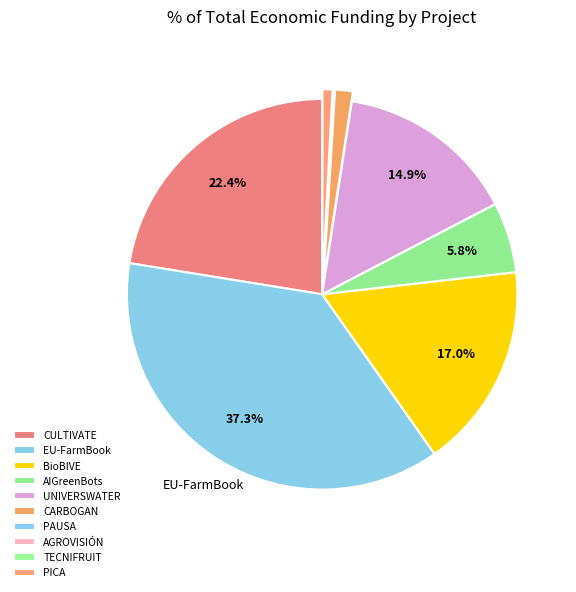

To the nearest percent, what is the average slice percentage?

10%